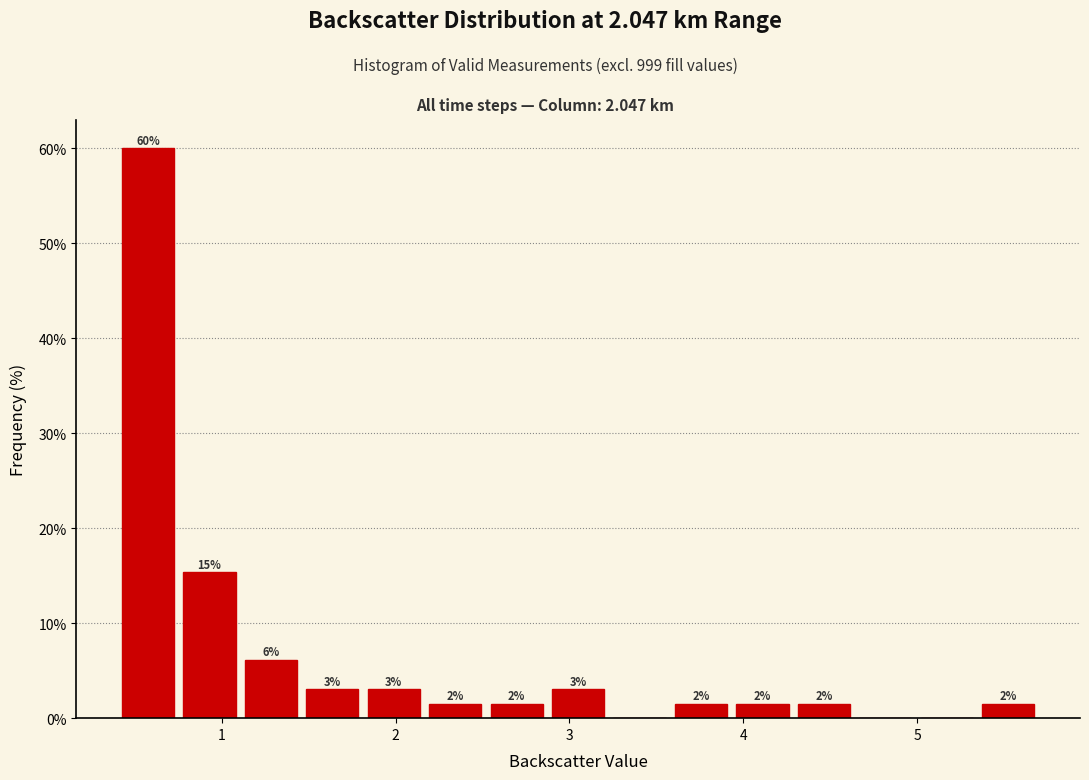

Read against the x-axis, roughly where is the centre of the tallest bar?

0.6